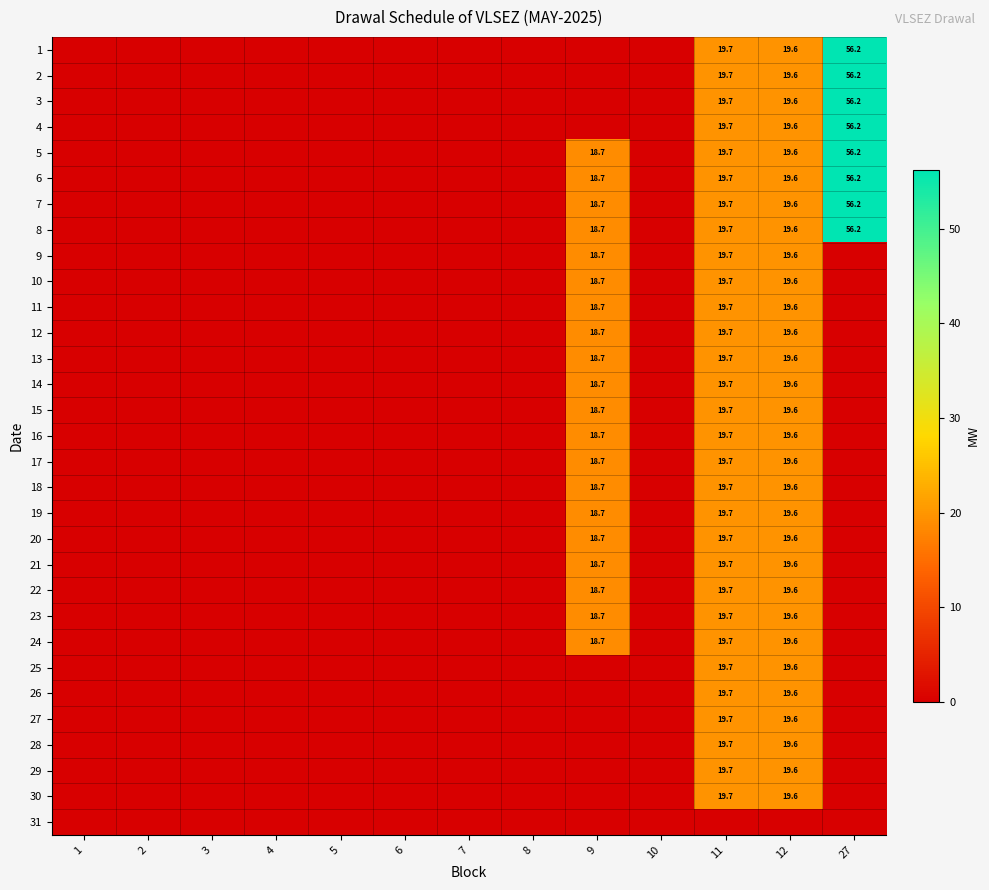

The value of 13 at 12 is 19.6. True or false?

True